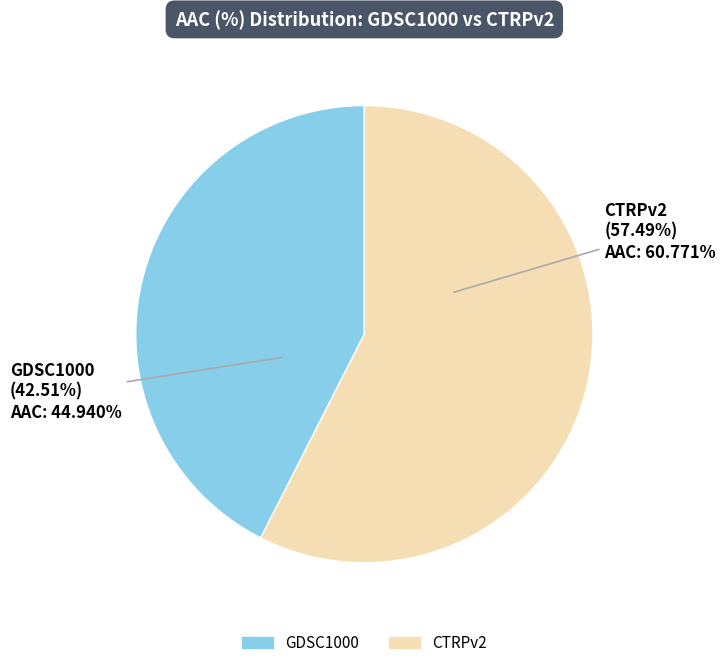

To the nearest percent, what is the difference between the GDSC1000 and CTRPv2 slice percentages?

15%